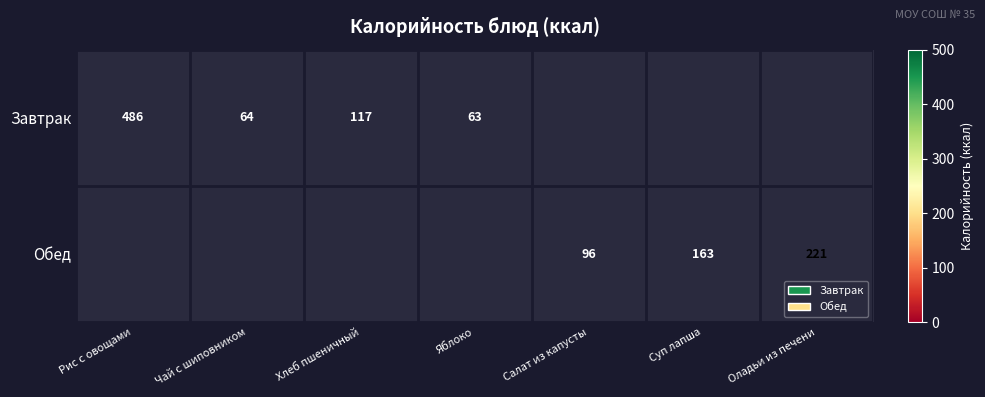

The value of Обед at Салат из капусты is 134. True or false?

False